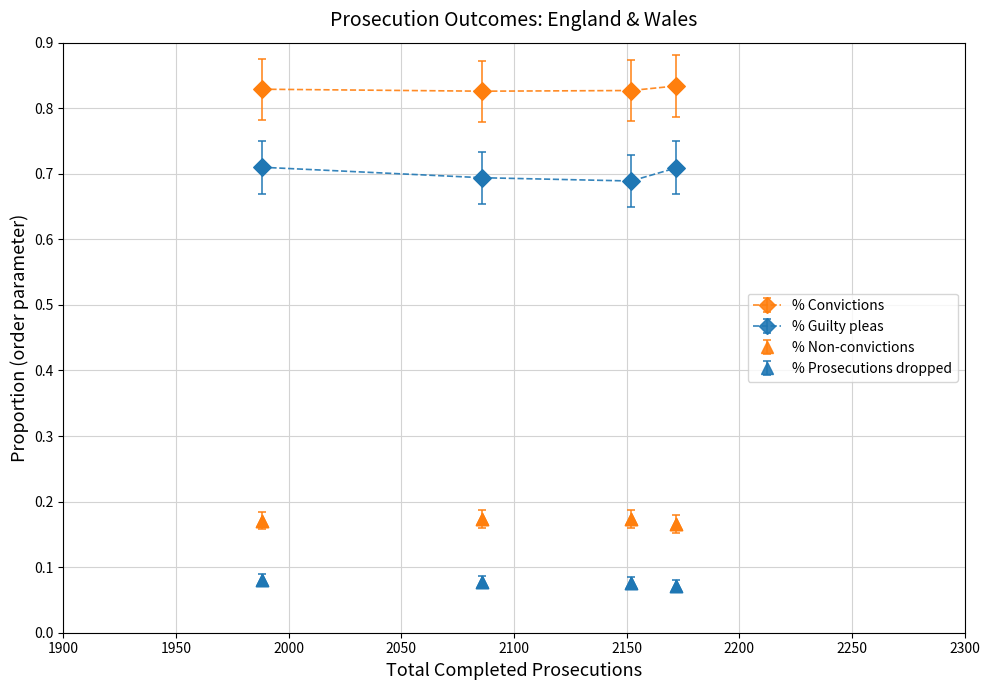

At how many categories does at least one series exceed 0?

4